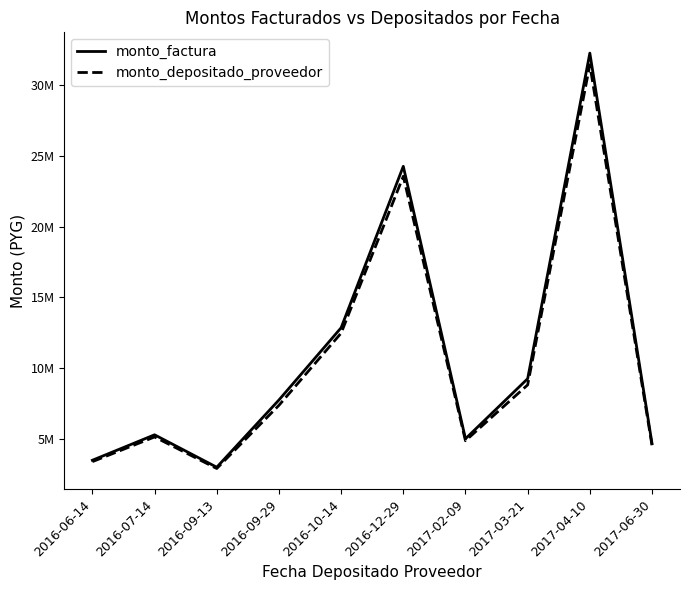

The monto_depositado_proveedor series shows 8813150 at 2017-03-21. True or false?

True